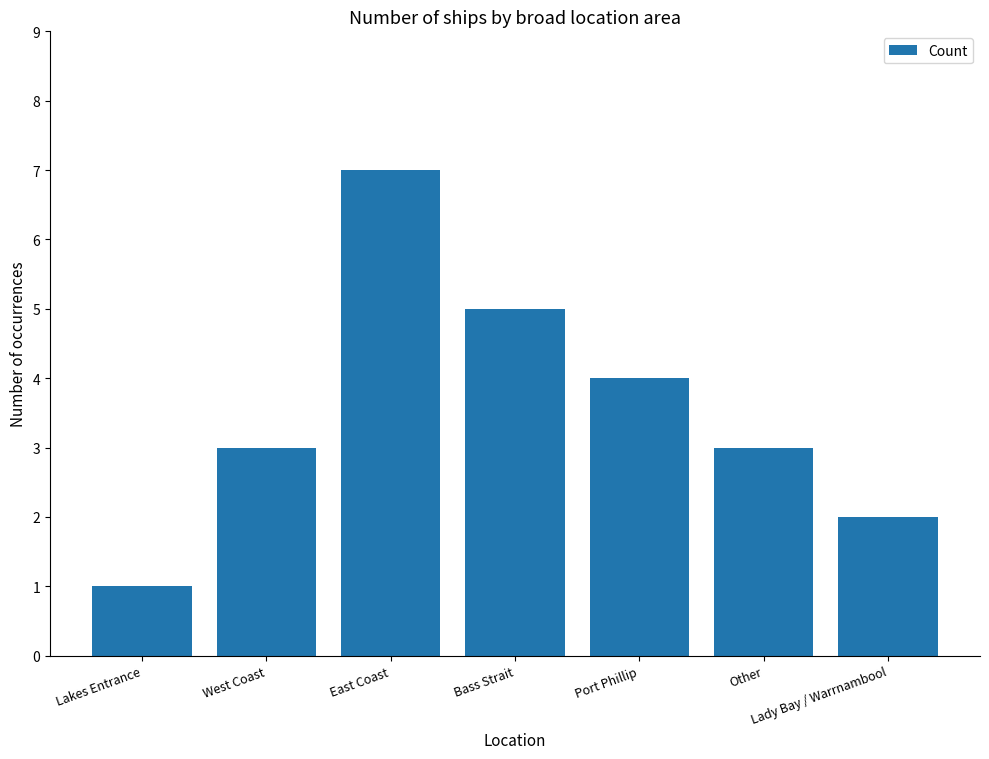

What is the approximate value at Port Phillip?

4